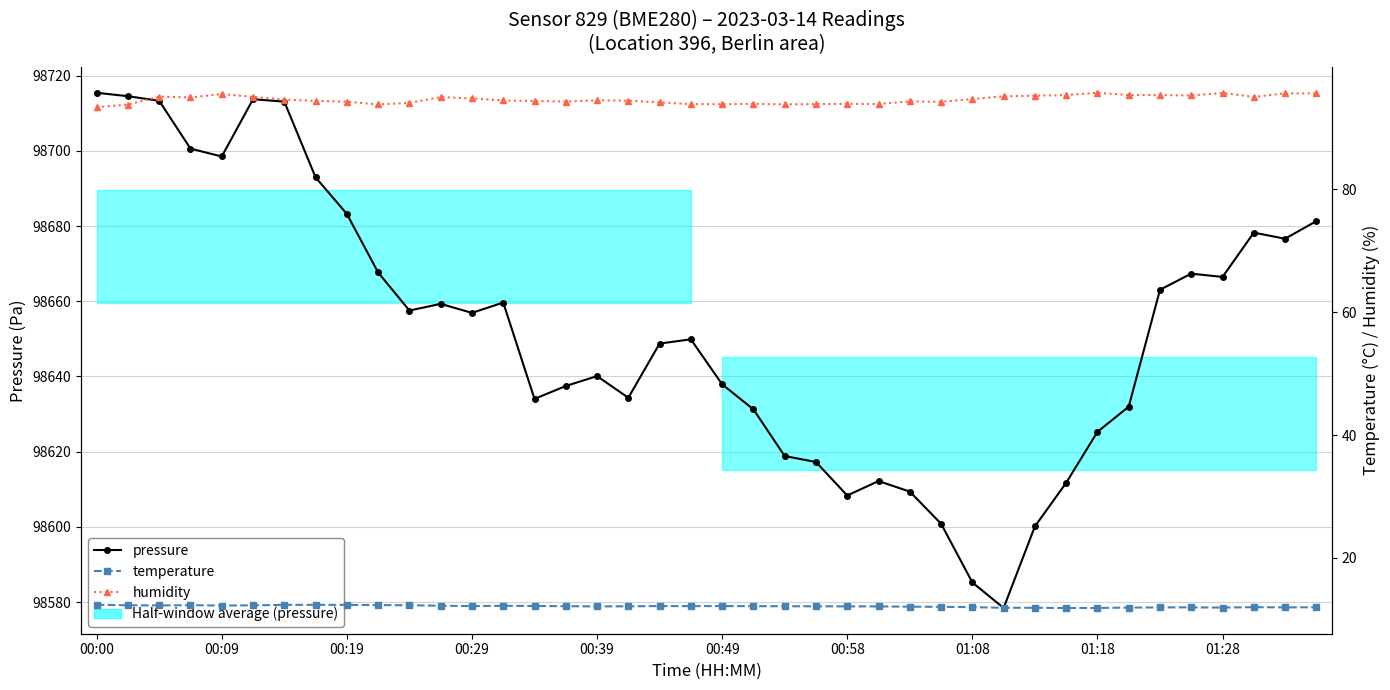

Is it true that pressure equals 98585.2 at 01:08?

True